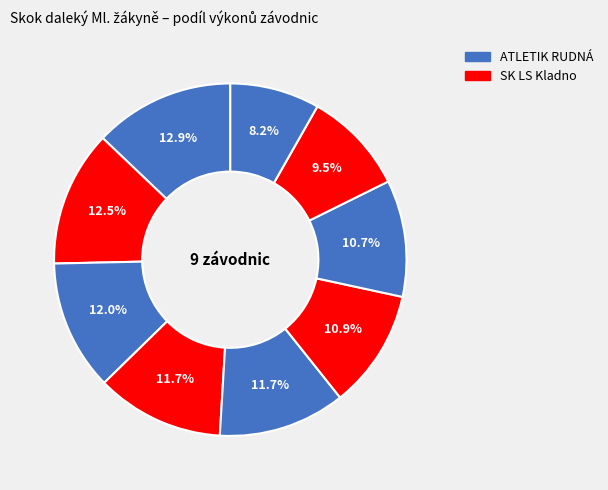

Which category has the biggest portion of the pie?

Benešová Valerie